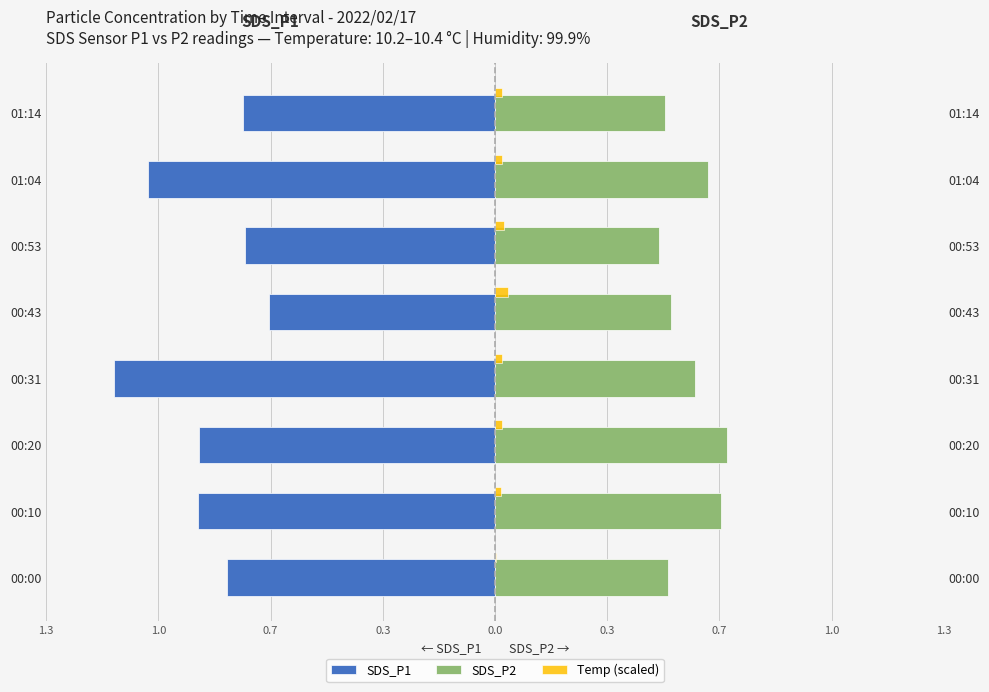

True or false: Temp (scaled) has a value of 0.0 at 01:14.

True